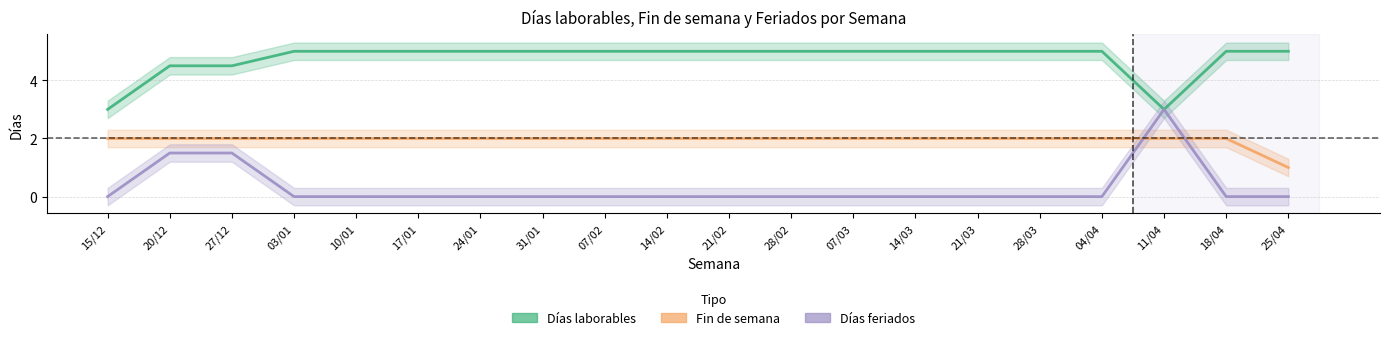

At which label is Días laborables closest to 4?

20/12